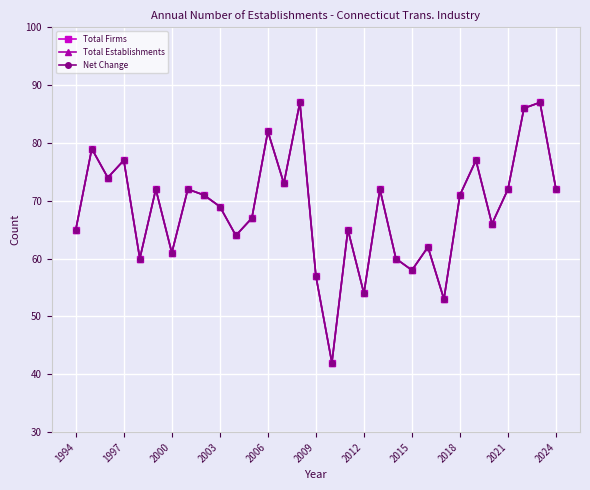

Does the chart have visible grid lines?

Yes